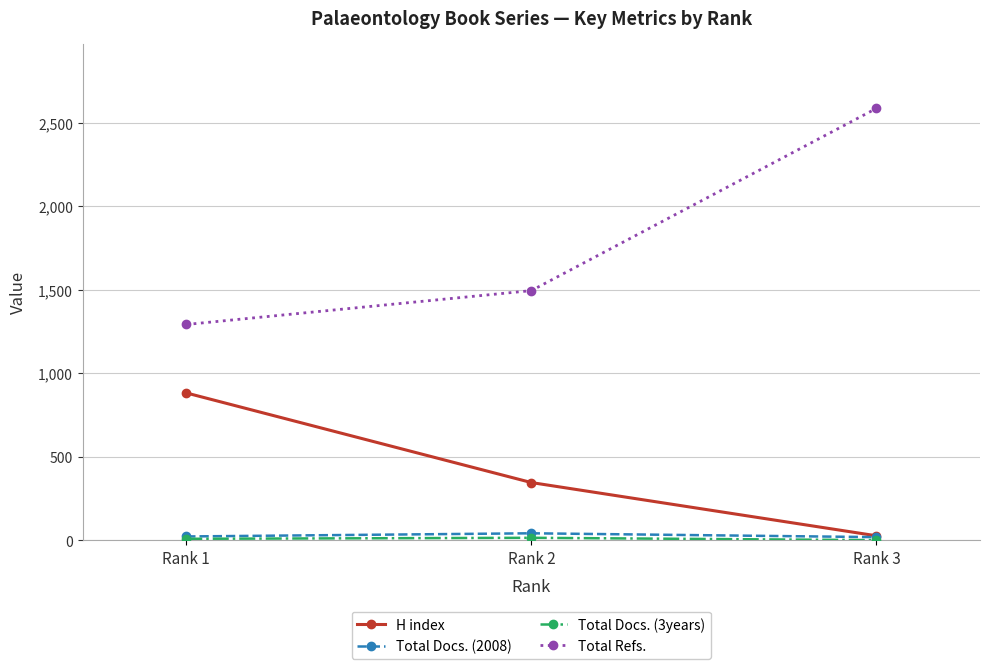

What is the sum of the Total Docs. (2008) values at Rank 1 and Rank 3?

40